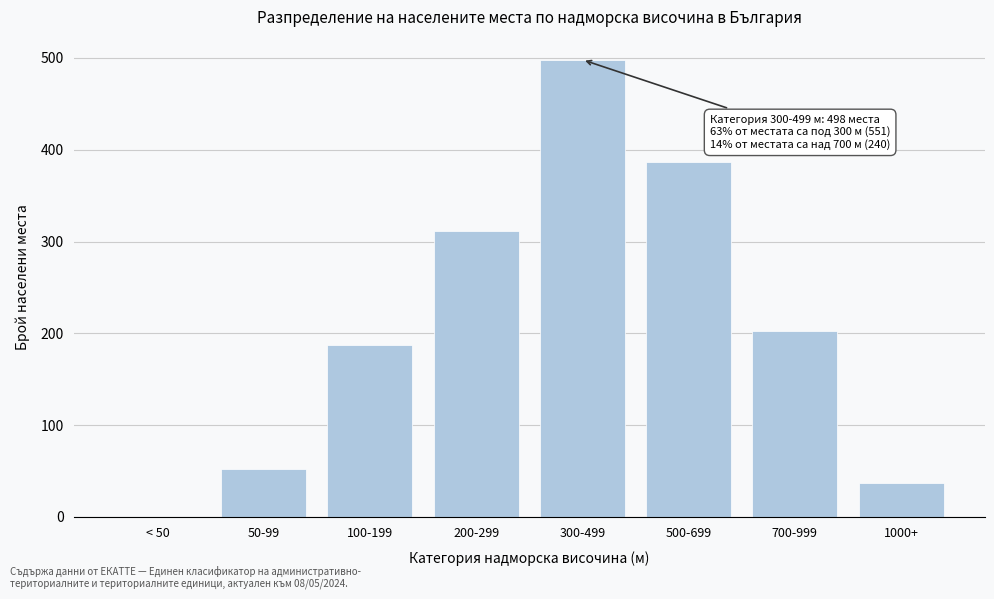

Reading right to left, transcribe all the data shown in this chart.

1000+=37	700-999=203	500-699=387	300-499=498	200-299=312	100-199=187	50-99=52	< 50=0